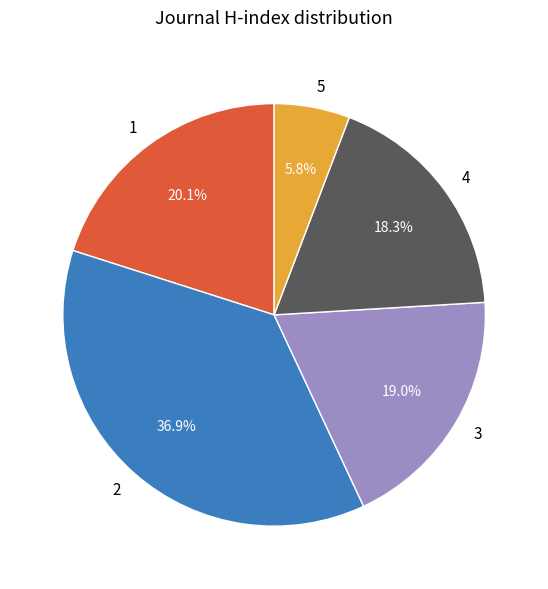

Is 2 the majority of the pie?

No